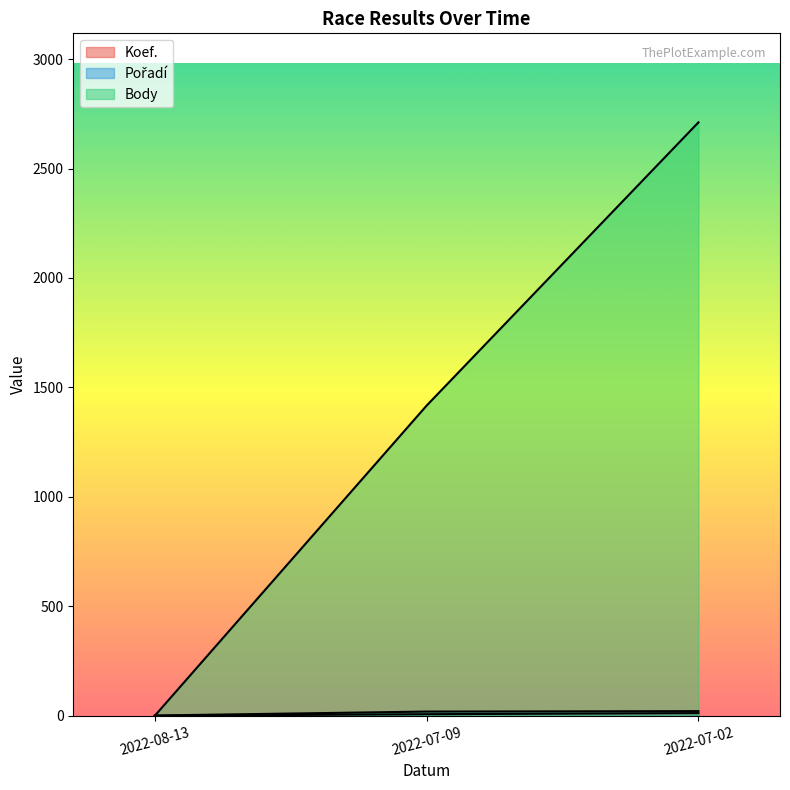

Reading left to right, extract all data points from this chart.

Koef.: 0	7	12
Pořadí: 1	19	21
Body: 0	1417	2711